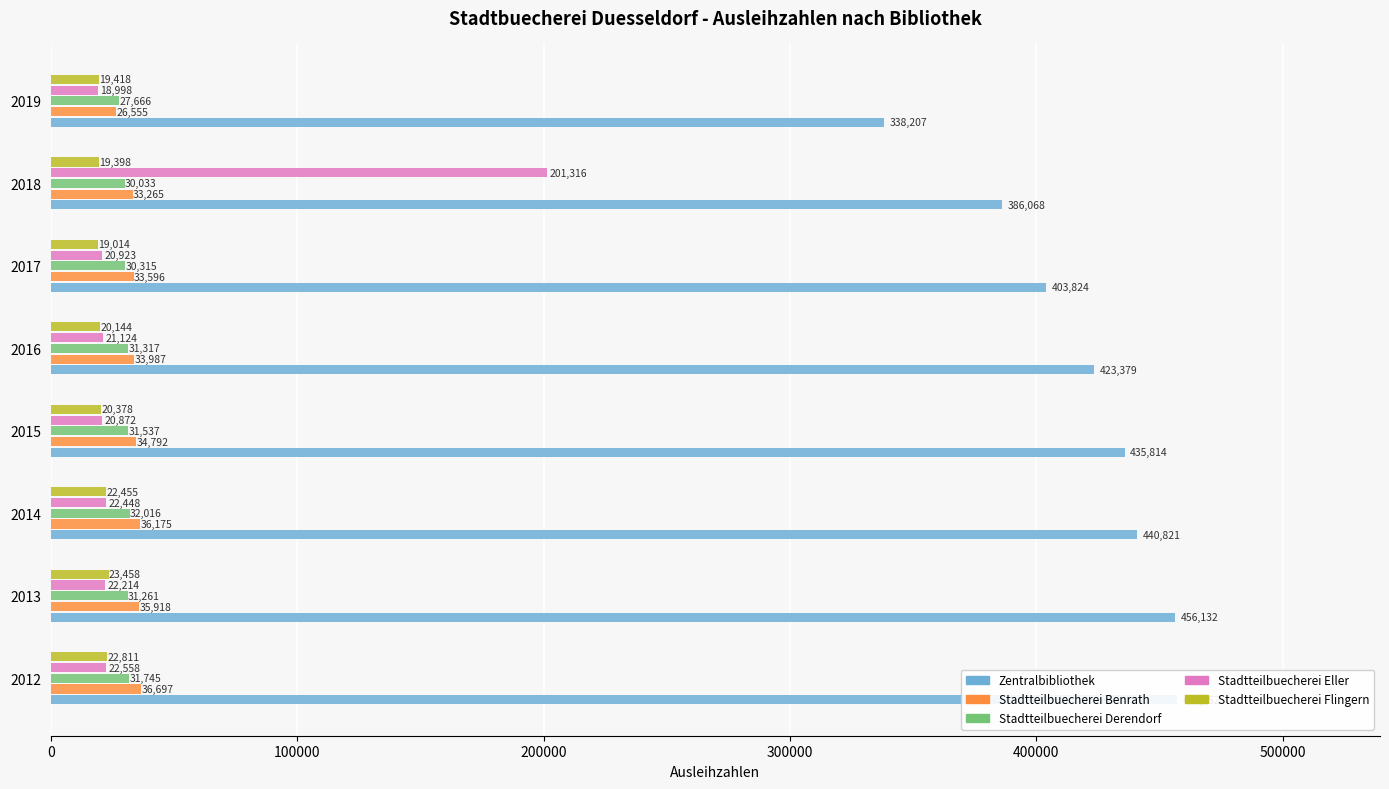

Reading left to right, list all the values displayed in this chart.

Zentralbibliothek: 457152	456132	440821	435814	423379	403824	386068	338207
Stadtteilbuecherei Benrath: 36697	35918	36175	34792	33987	33596	33265	26555
Stadtteilbuecherei Derendorf: 31745	31261	32016	31537	31317	30315	30033	27666
Stadtteilbuecherei Eller: 22558	22214	22448	20872	21124	20923	201316	18998
Stadtteilbuecherei Flingern: 22811	23458	22455	20378	20144	19014	19398	19418